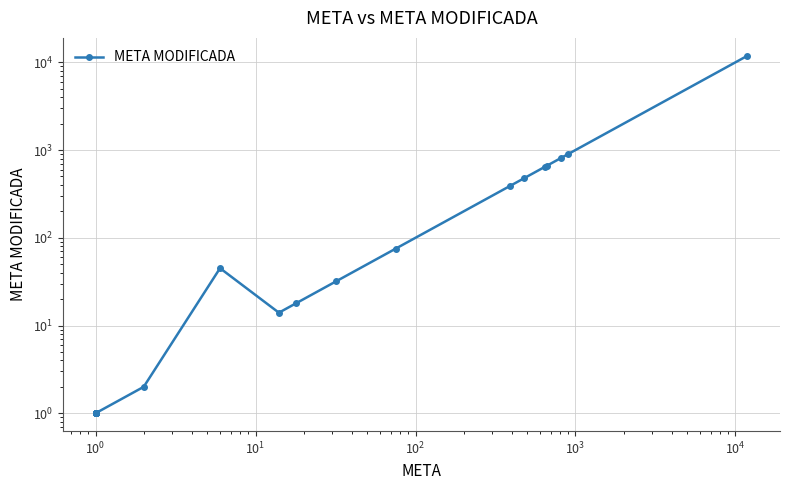

True or false: the data shows 0 at 24.

False